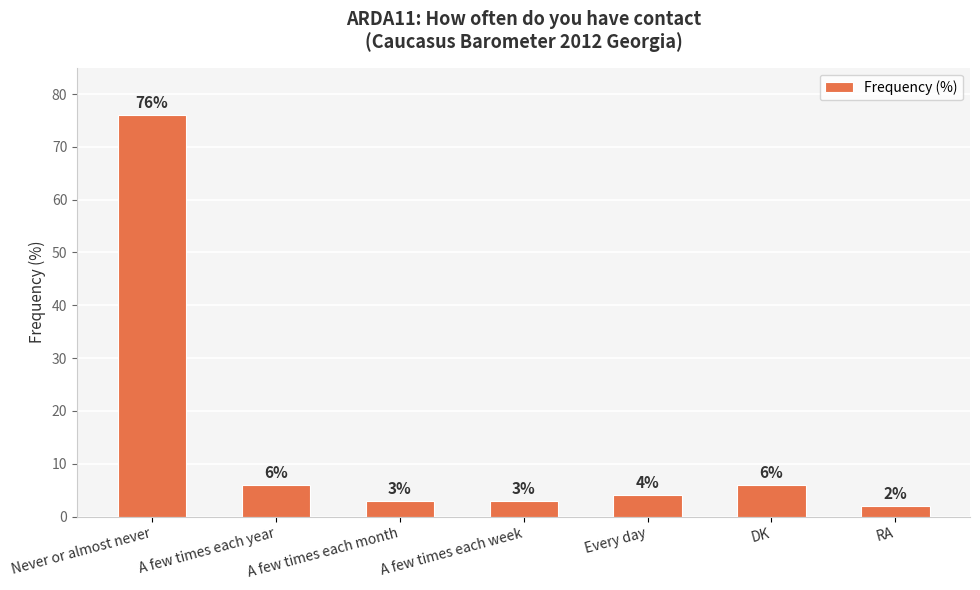

What position from the right is A few times each month?

5